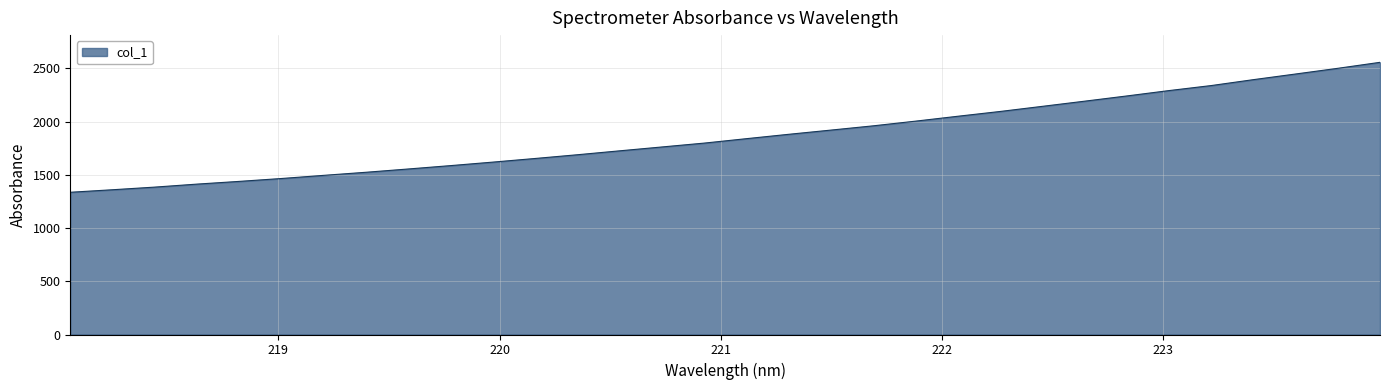

What is the minimum value shown in the chart?

1336.3